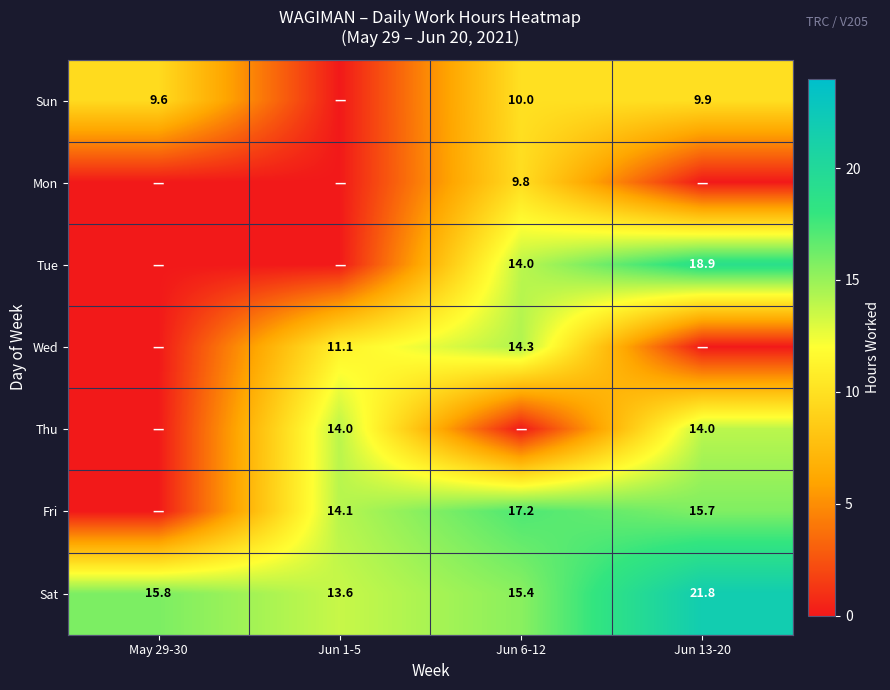

Which category has the lowest value in the Sat series?

Jun 1-5